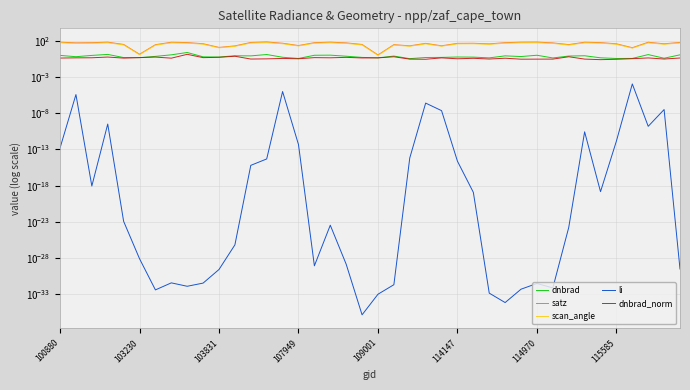

True or false: dnbrad_norm and li intersect in this chart.

False